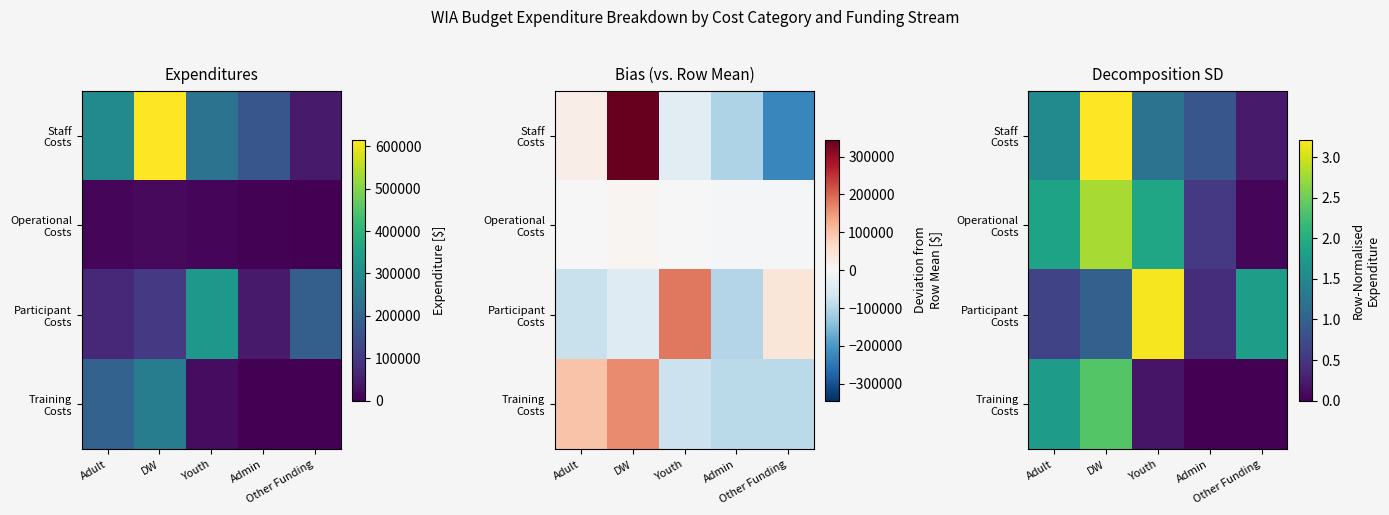

Is it true that Training Costs equals 2.4 at DW?

True